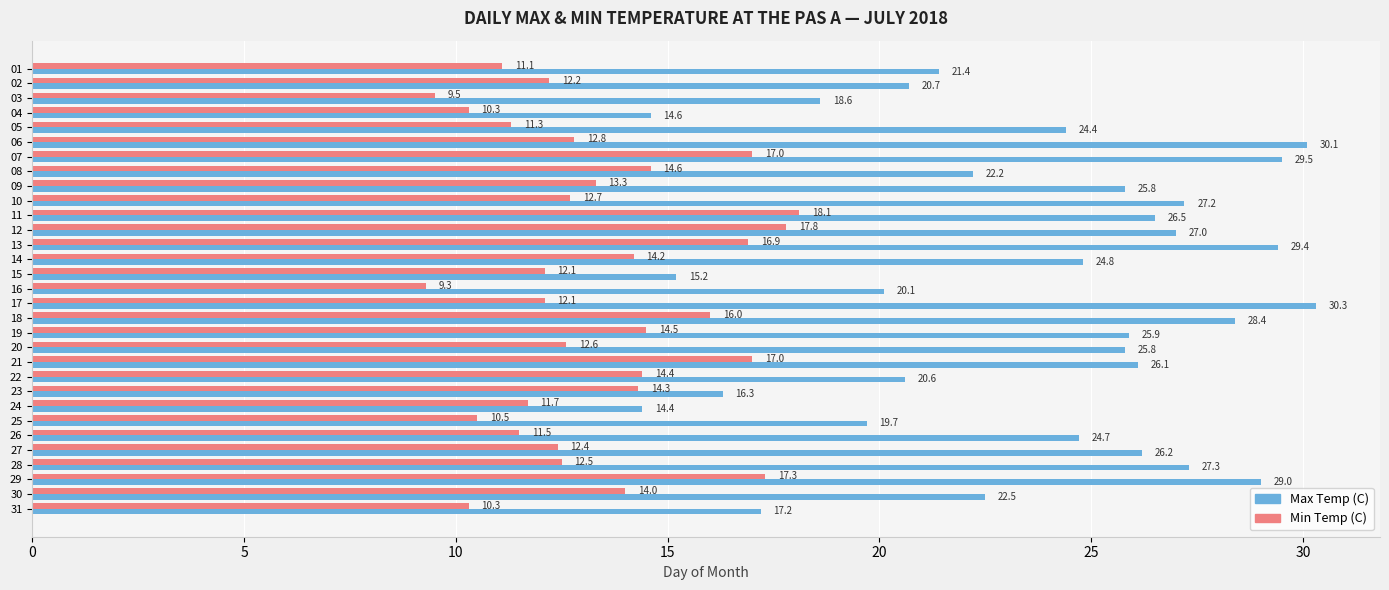

The value of Min Temp (C) at 29 is 17.3. True or false?

True